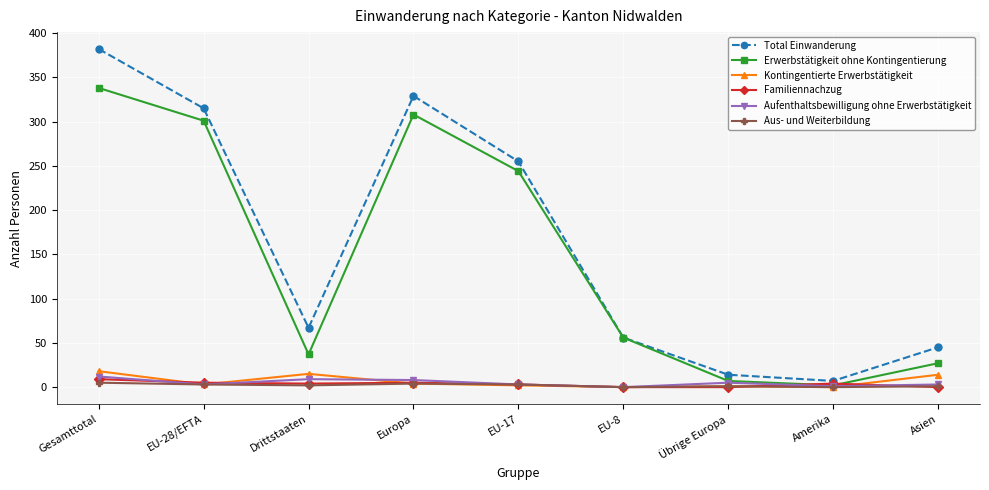

What is the label of the 5th point from the left?

EU-17